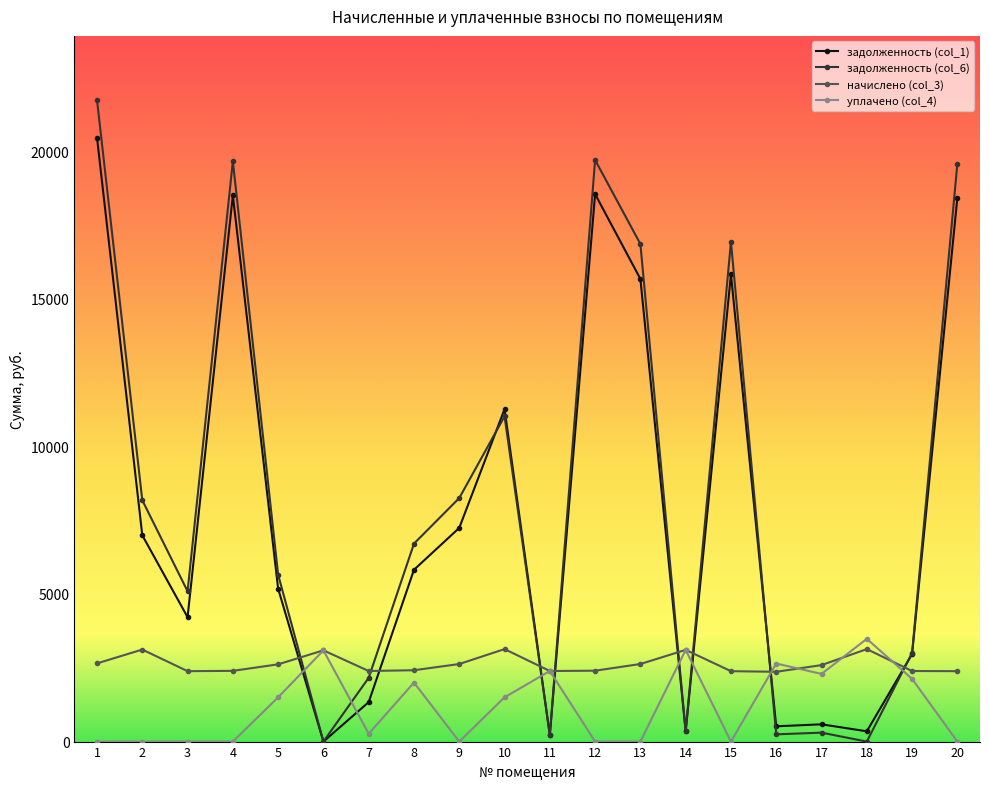

Which series has the widest spread of values?

задолженность (col_6)